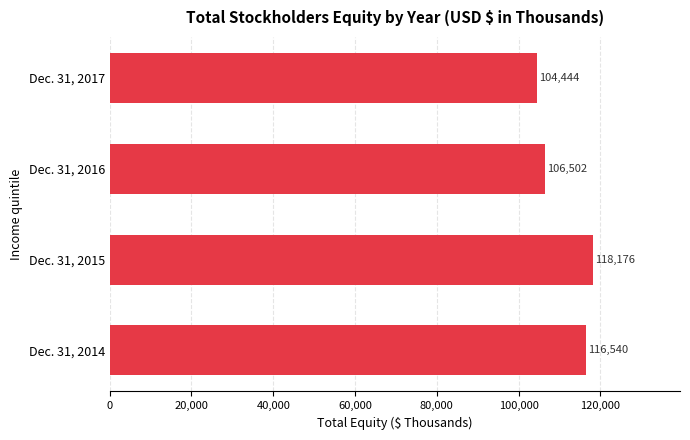

Which label corresponds to the smallest value in the chart?

Dec. 31, 2017